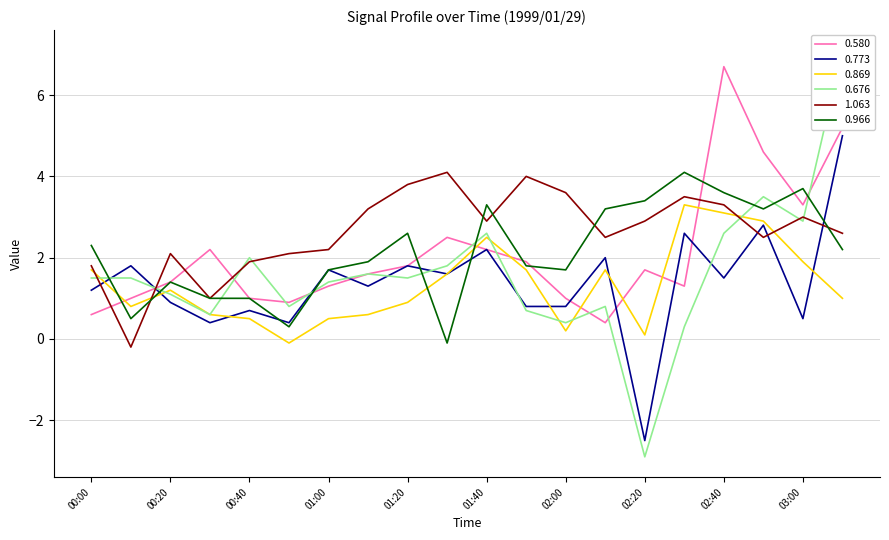

True or false: 0.773 and 0.676 intersect in this chart.

True